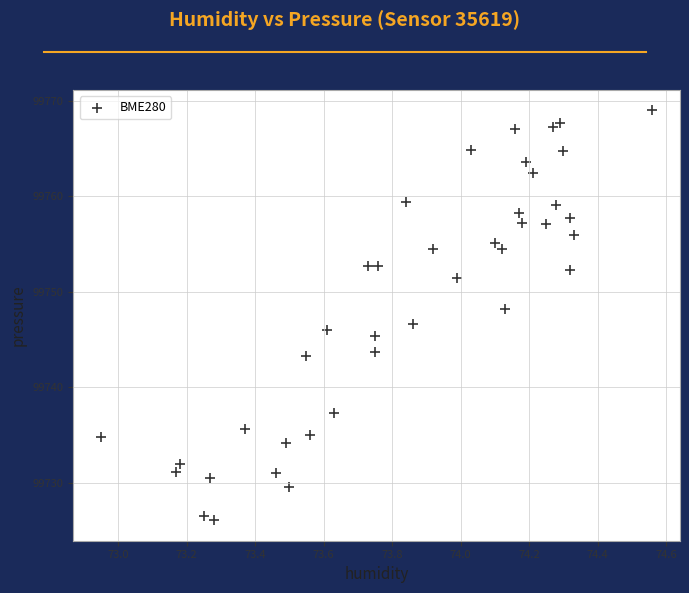

What is the range of Y values (max minus min)?

42.9